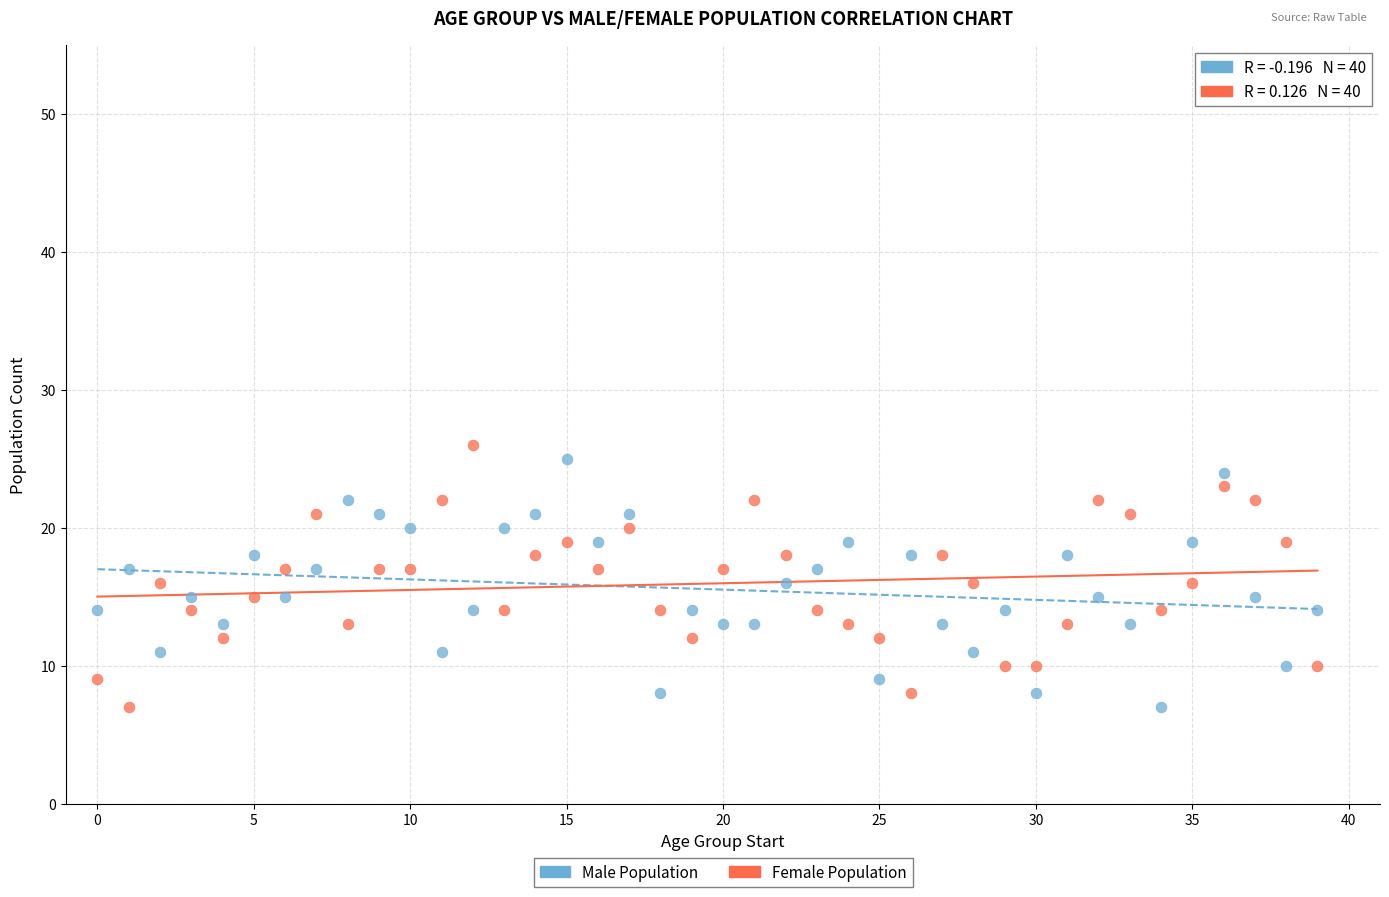

Across all data points, what is the range of Y values (max minus min)?

19